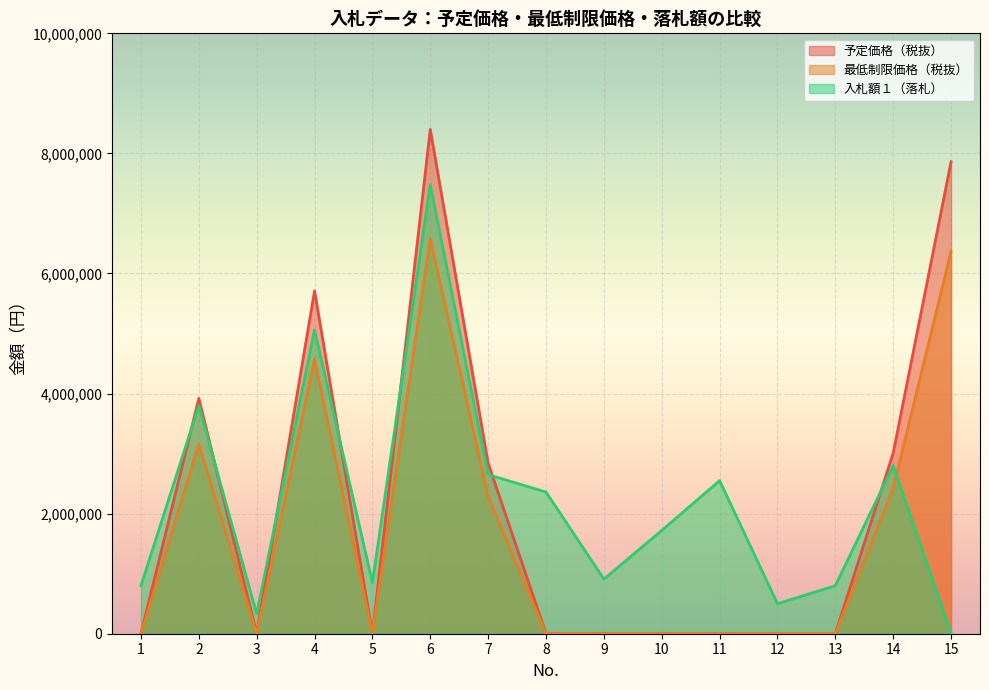

Between 13 and 12, which is larger?

13